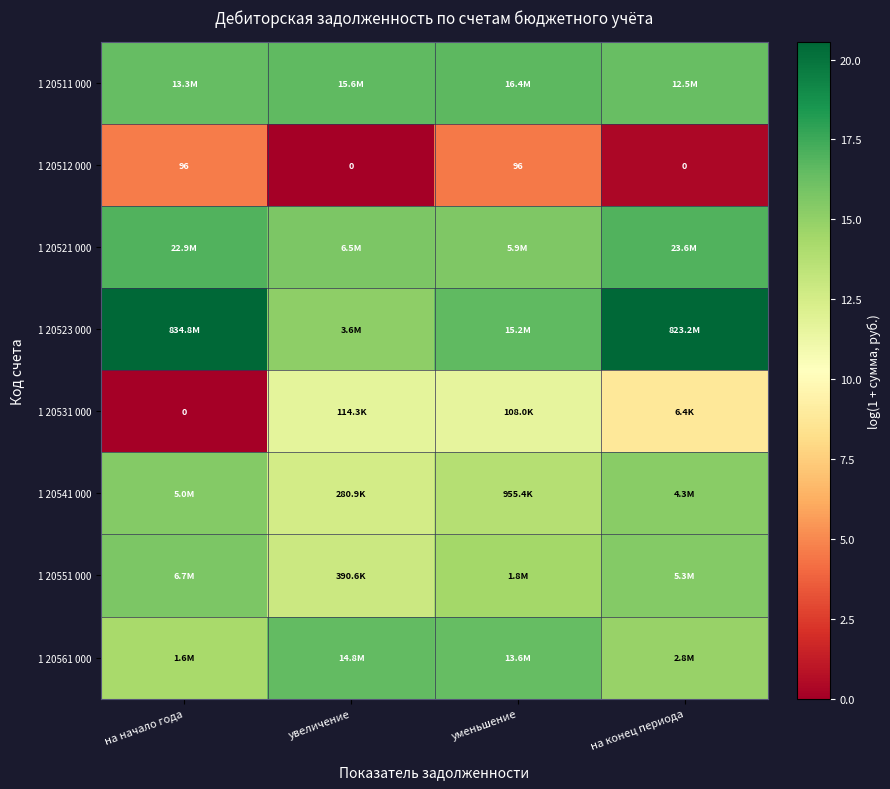

What is the difference between the maximum and minimum values in the 1 20523 000 series?

5.4